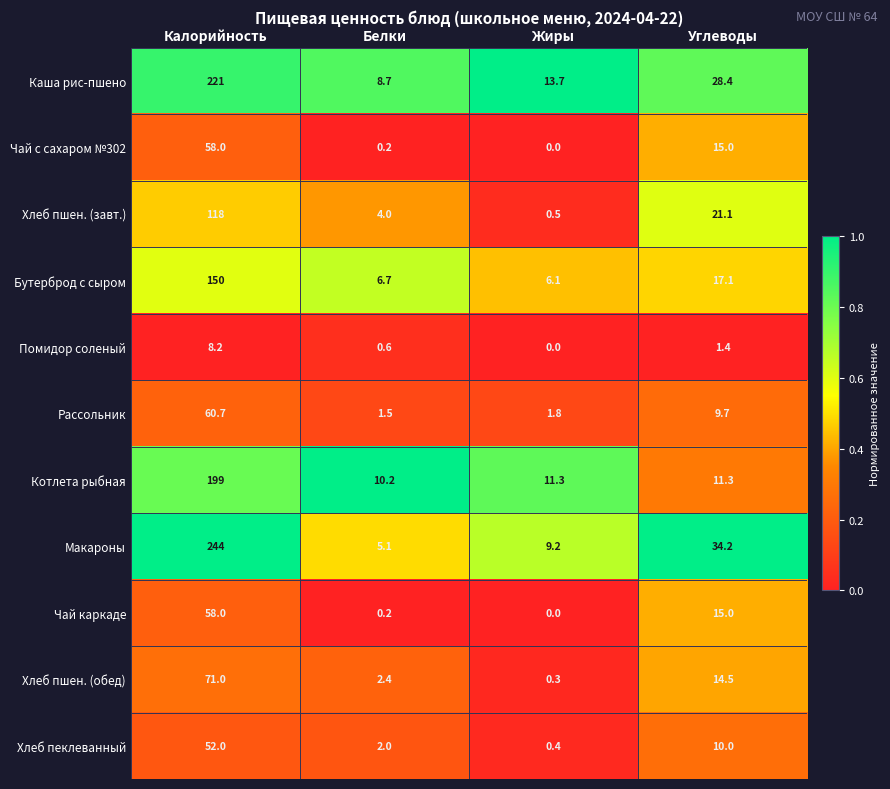

What is the maximum value shown in the chart?

244.0